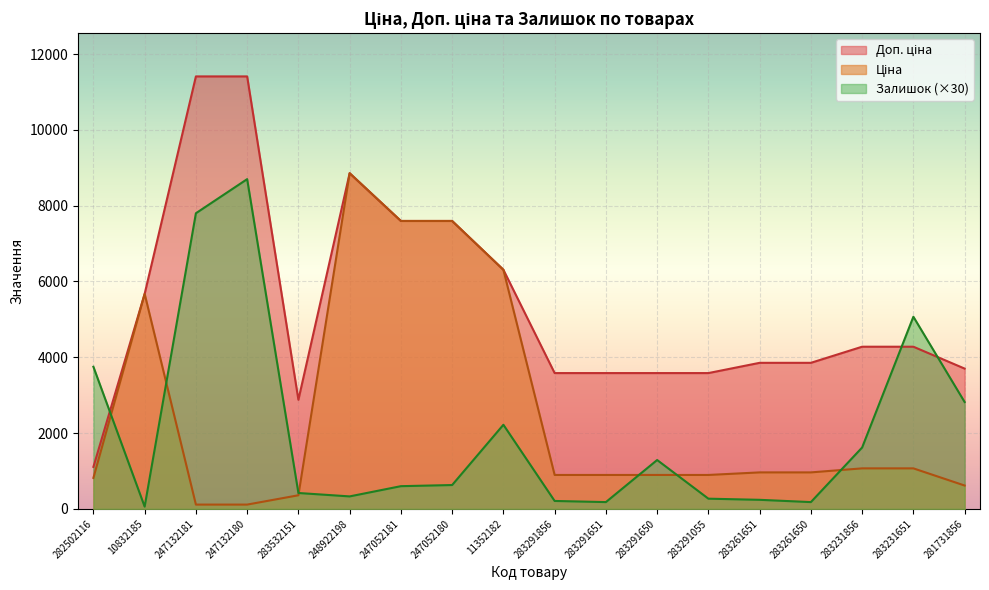

Which series ends up on top after the final intersection of Ціна and Залишок?

Залишок